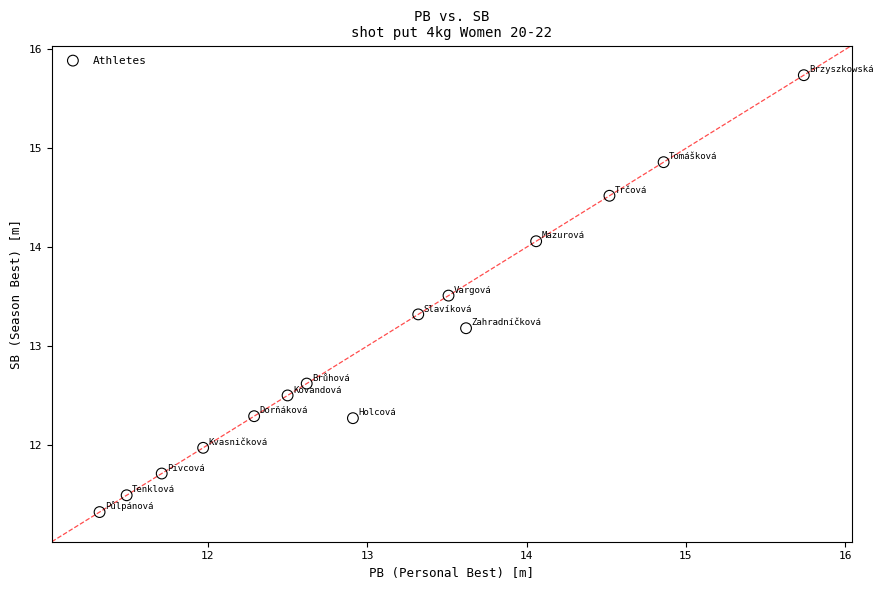

What is the range of Y values (max minus min)?

4.4